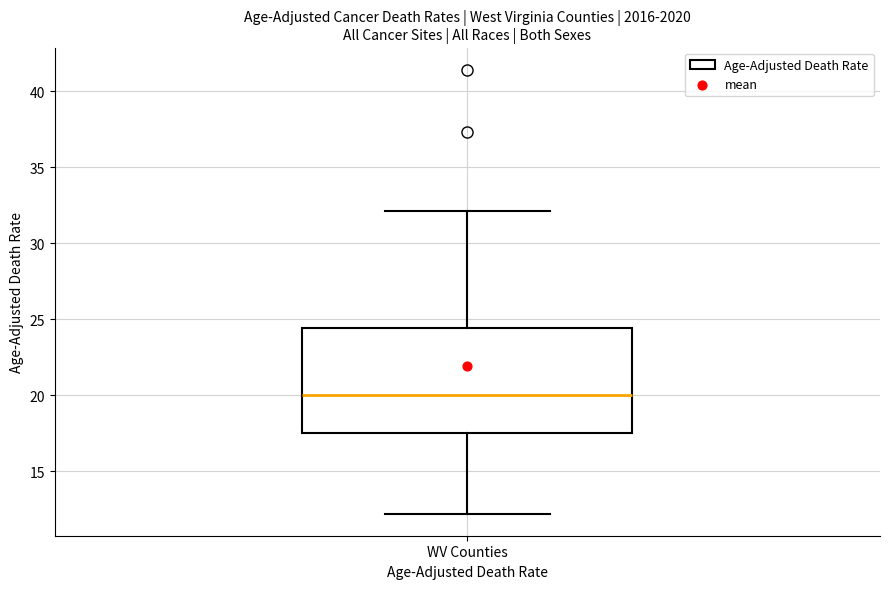

Read this box plot against the y-axis: the position of the median line, the range covered by the box, and the ends of both whiskers. The values are not printed on the chart, so give them approximately, as read against the axis.

median 20.0, box 17.5 to 24.5, whiskers 12.0 to 32.0